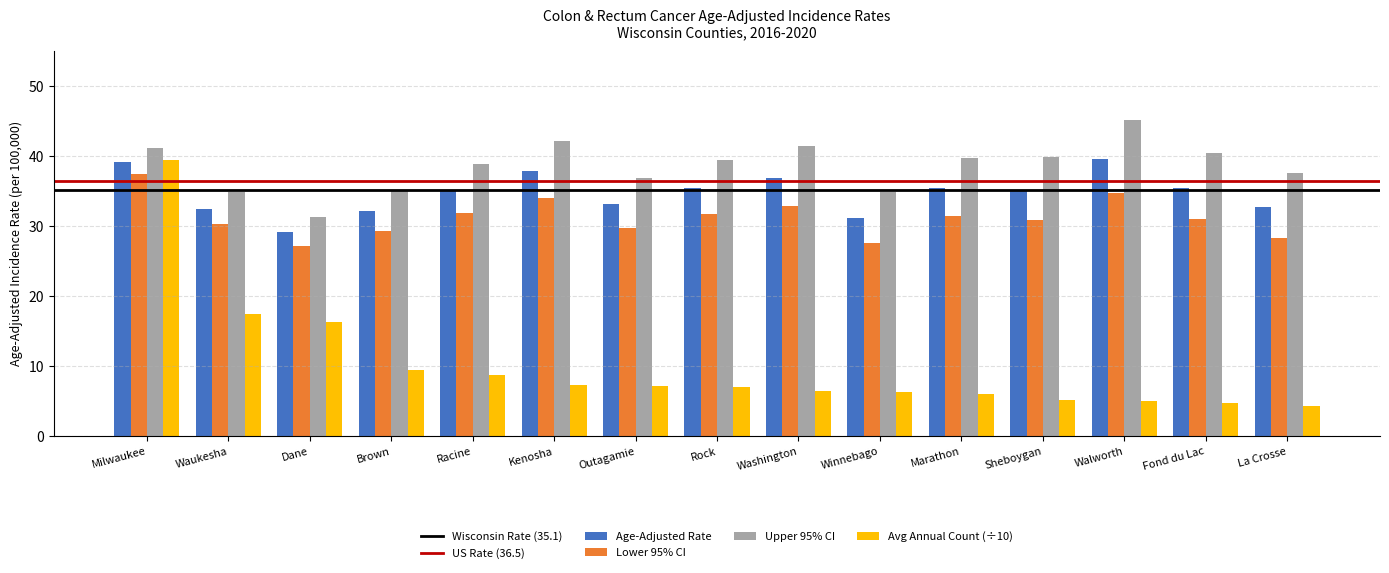

Count the number of categories in the chart.

15